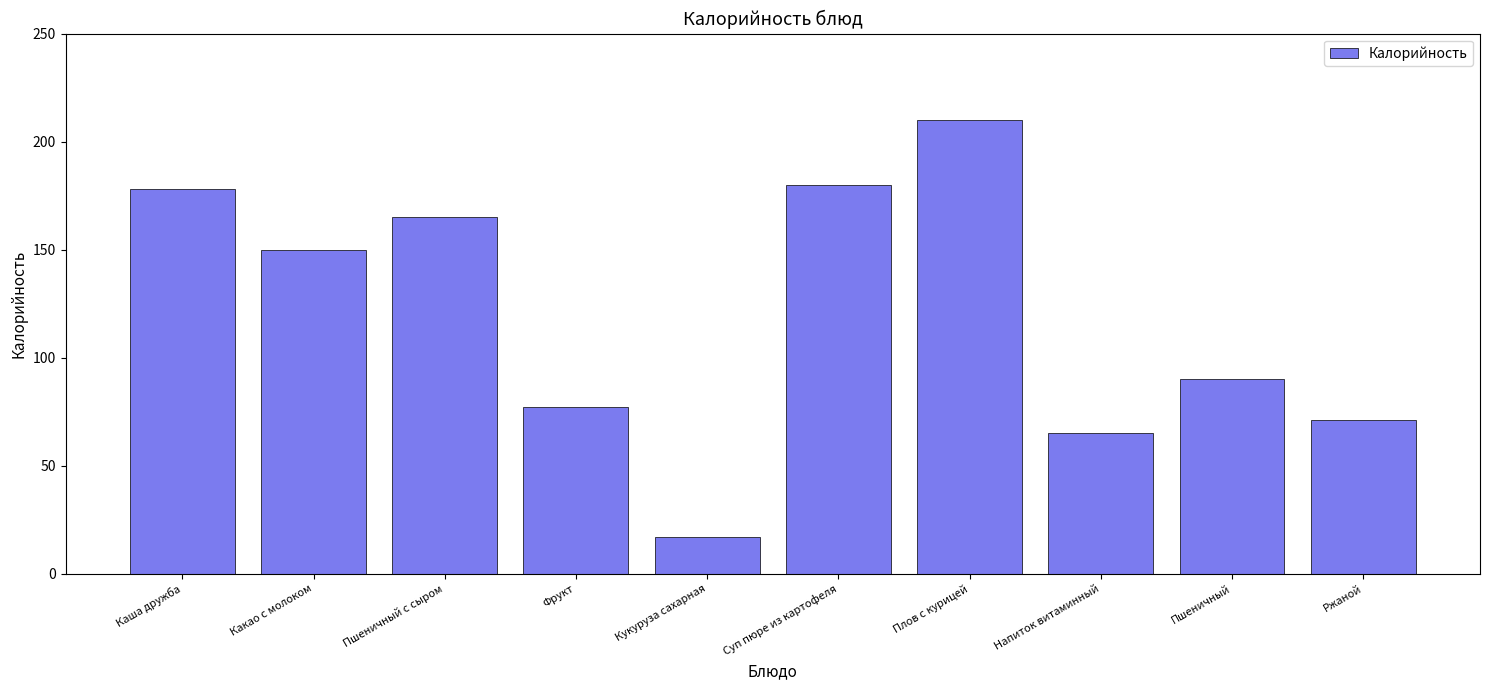

True or false: the data shows 150 at Какао с молоком.

True